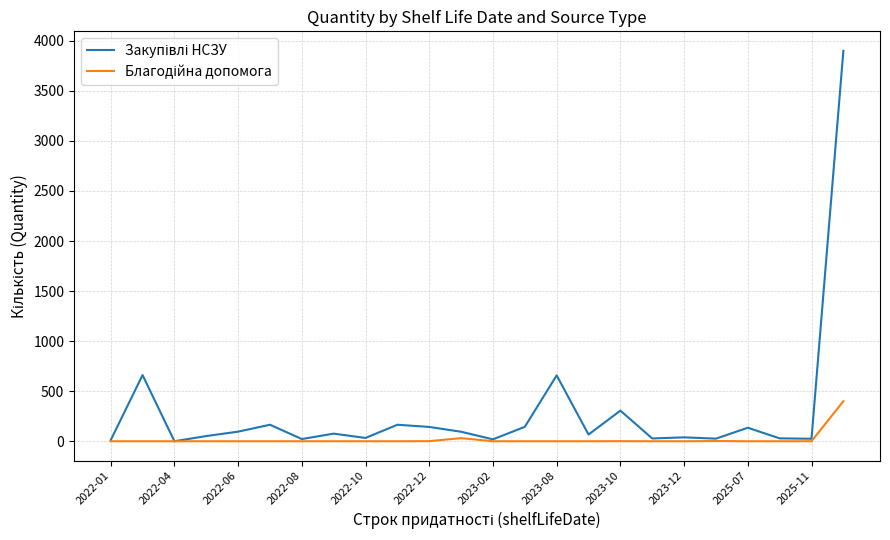

Is this an area chart (filled region under the line)?

No